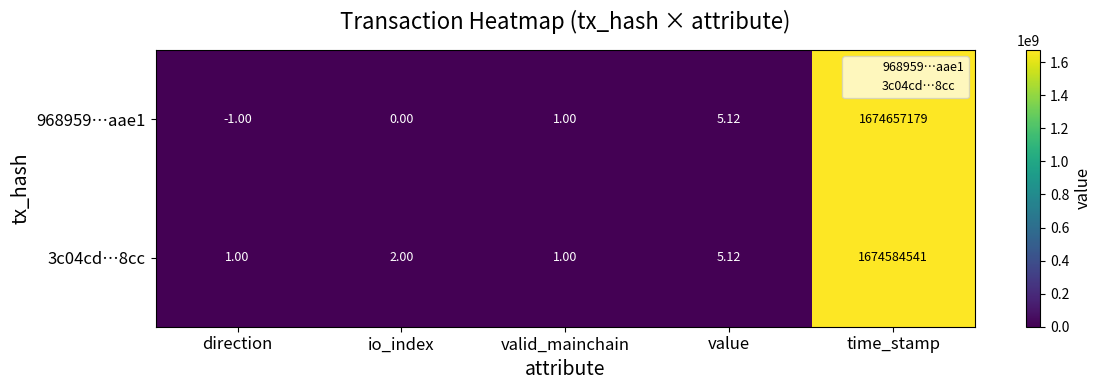

Which category has the highest value across all series?

time_stamp